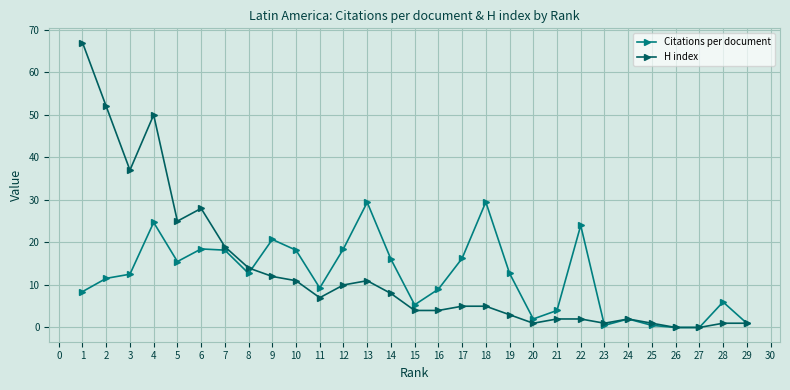

Which series has the widest spread of values?

H index